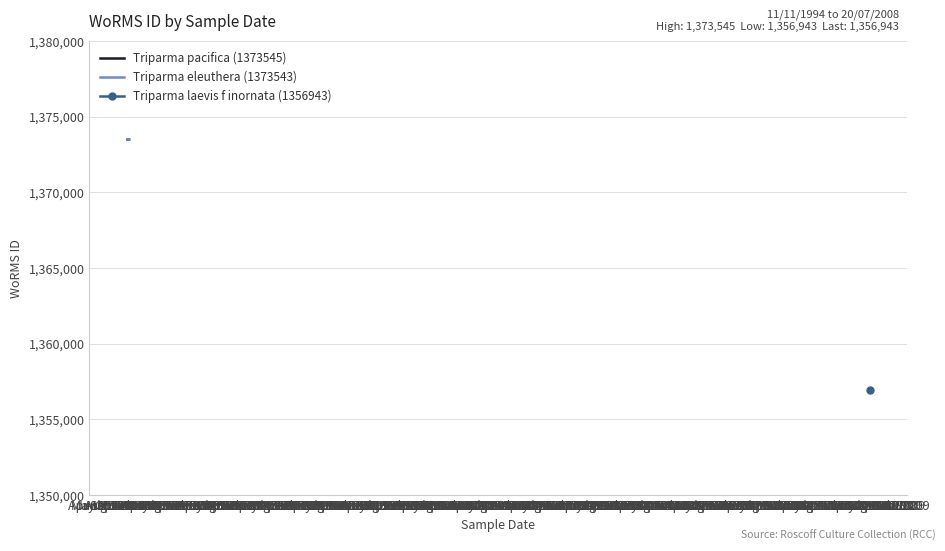

Which category has the lowest value in the Triparma eleuthera (1373543) series?

Apr 1994